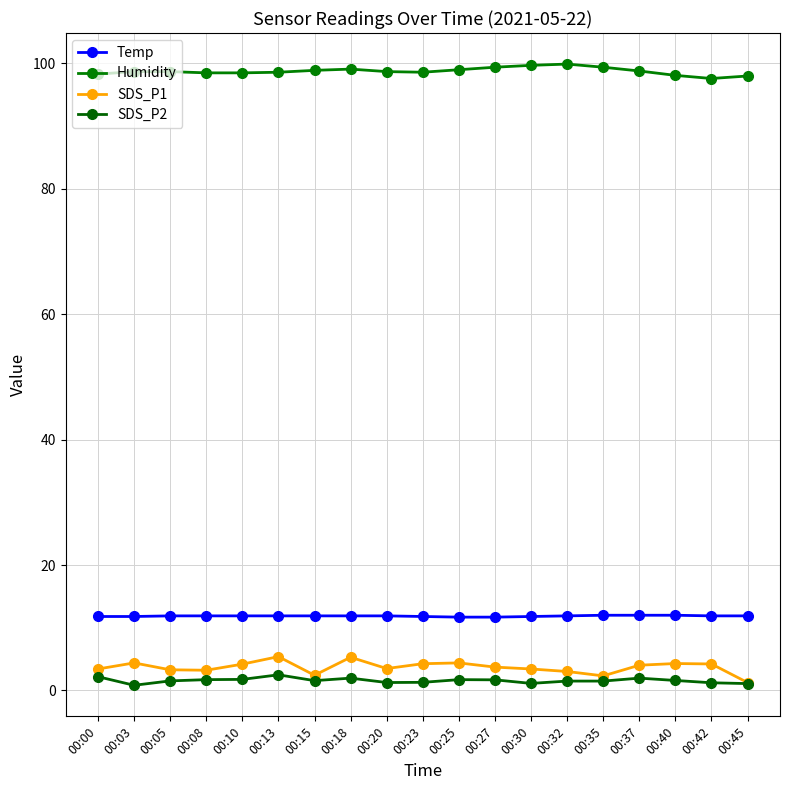

Rank the series by their maximum value, from highest to lowest.

Humidity, Temp, SDS_P1, SDS_P2